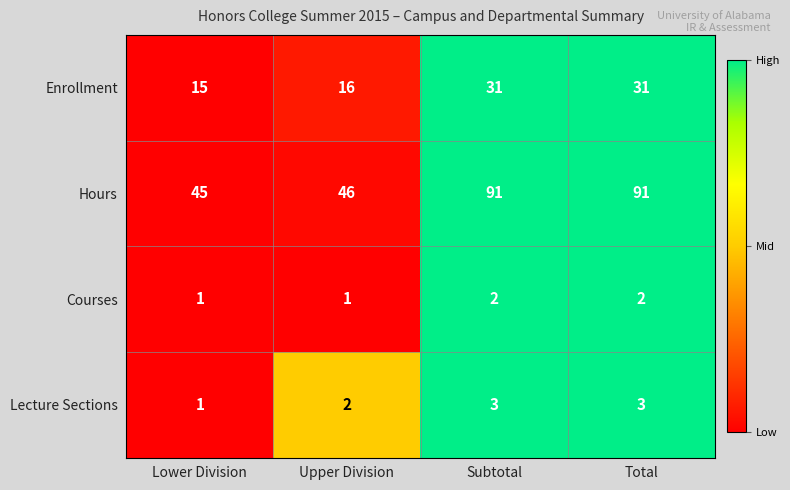

Rank the series by their maximum value, from lowest to highest.

Courses, Lecture Sections, Enrollment, Hours